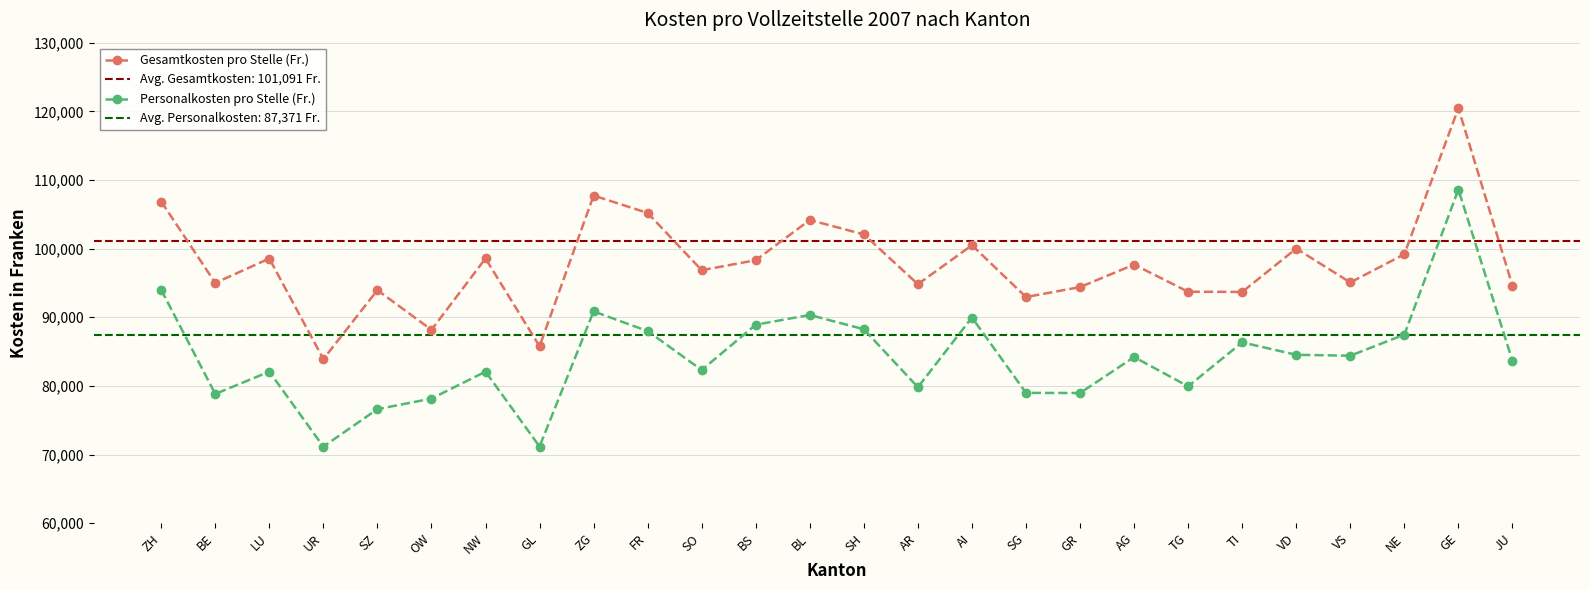

Reading left to right, transcribe all the data shown in this chart.

Gesamtkosten pro Stelle (Fr.): ZH=106861	BE=94999	LU=98557	UR=83904	SZ=93950	OW=88171	NW=98565	GL=85766	ZG=107732	FR=105192	SO=96853	BS=98315	BL=104164	SH=102071	AR=94818	AI=100493	SG=92947	GR=94394	AG=97675	TG=93719	TI=93691	VD=100011	VS=95071	NE=99184	GE=120451	JU=94617
Personalkosten pro Stelle (Fr.): ZH=93995	BE=78832	LU=82075	UR=71155	SZ=76615	OW=78150	NW=82080	GL=71168	ZG=90855	FR=87987	SO=82317	BS=88913	BL=90333	SH=88253	AR=79809	AI=89962	SG=78984	GR=78965	AG=84203	TG=79941	TI=86342	VD=84531	VS=84400	NE=87473	GE=108607	JU=83656